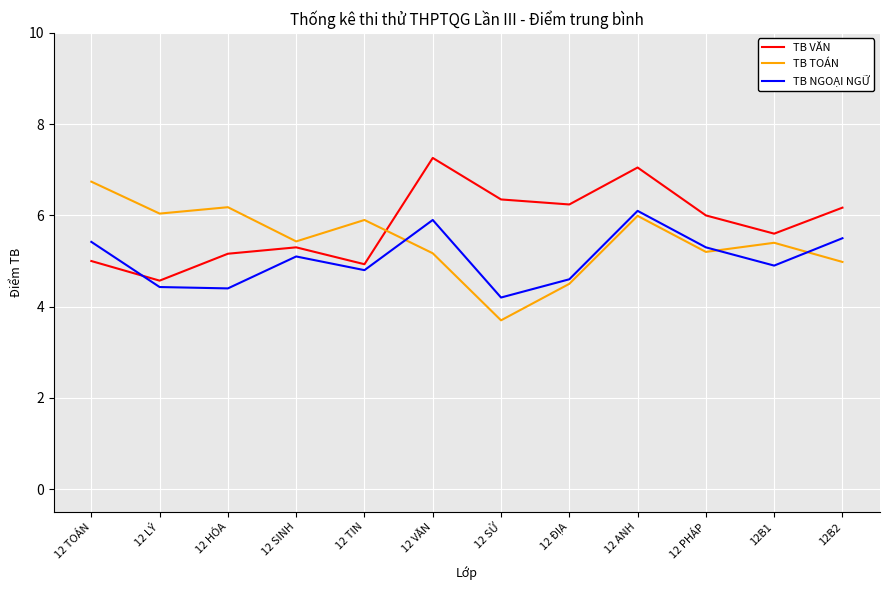

What is the difference between the TB VĂN values at 12 VĂN and 12 HÓA?

2.1